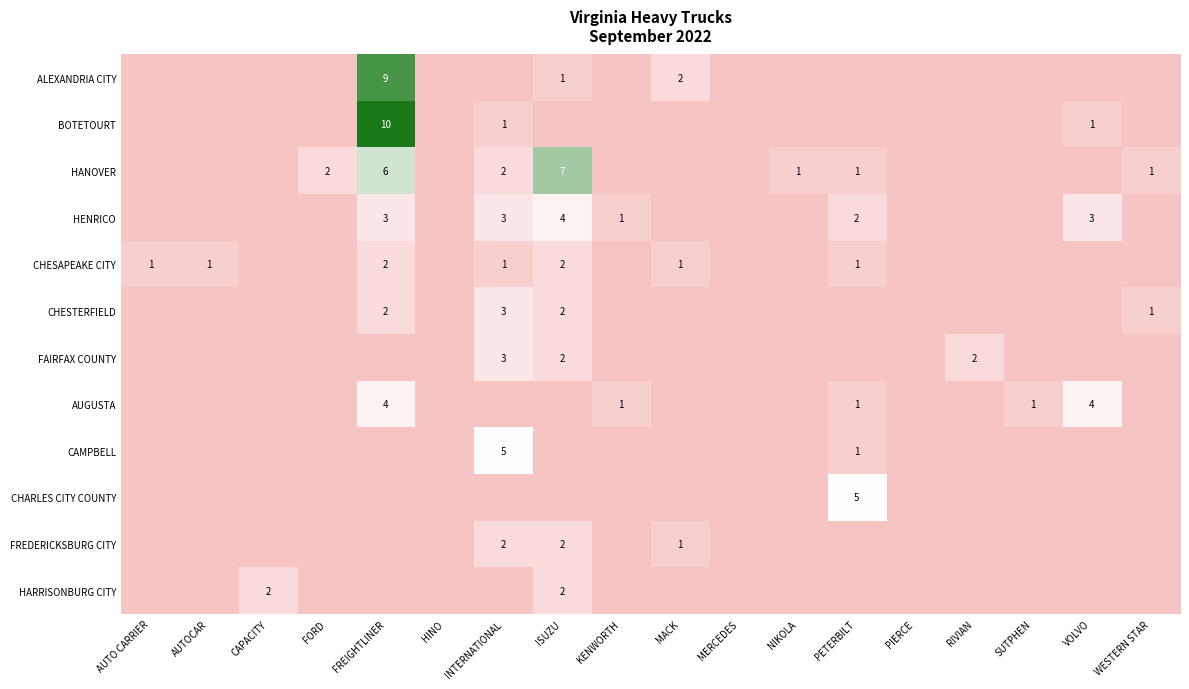

Is it true that HANOVER equals 2 at FREIGHTLINER?

False